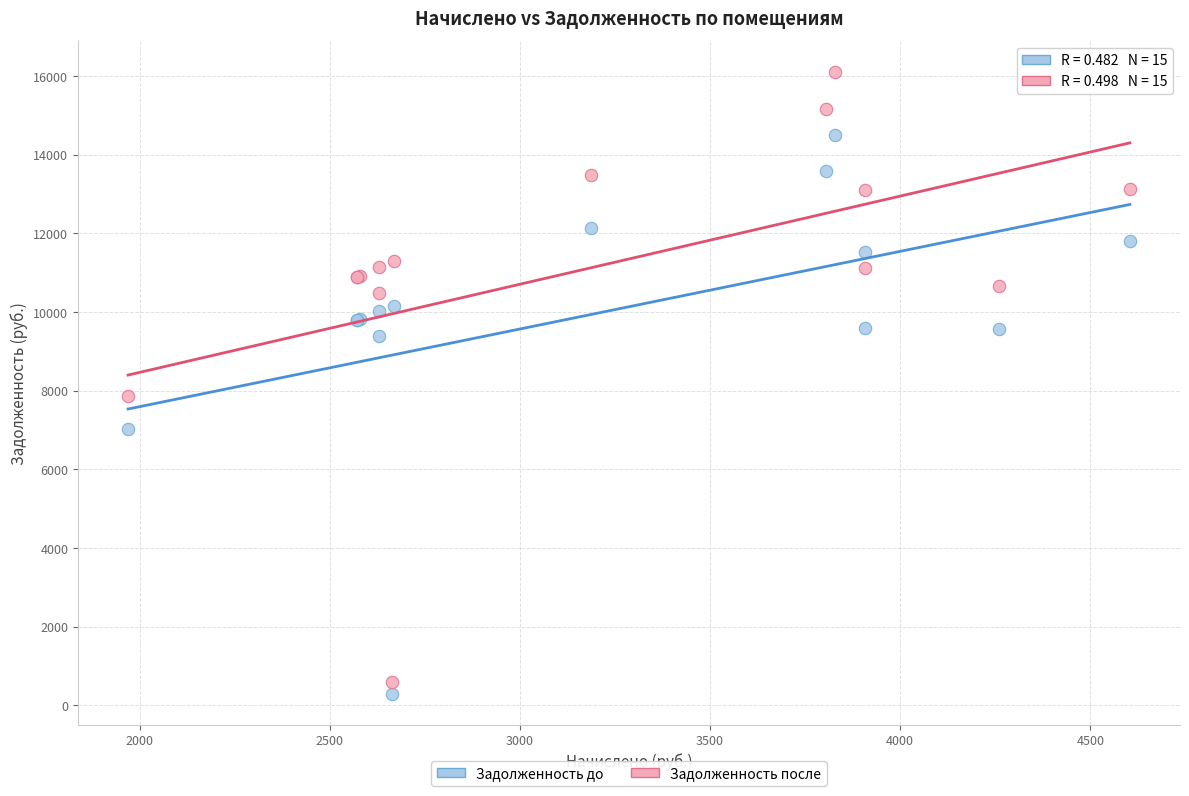

Across all series, what Y value is closest to 8199?

7854.8